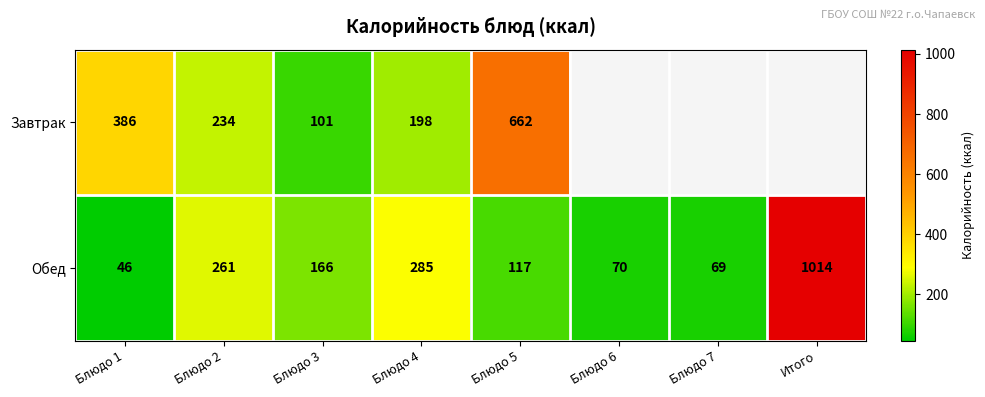

What is the spread (max minus min) of values at Блюдо 5?

545